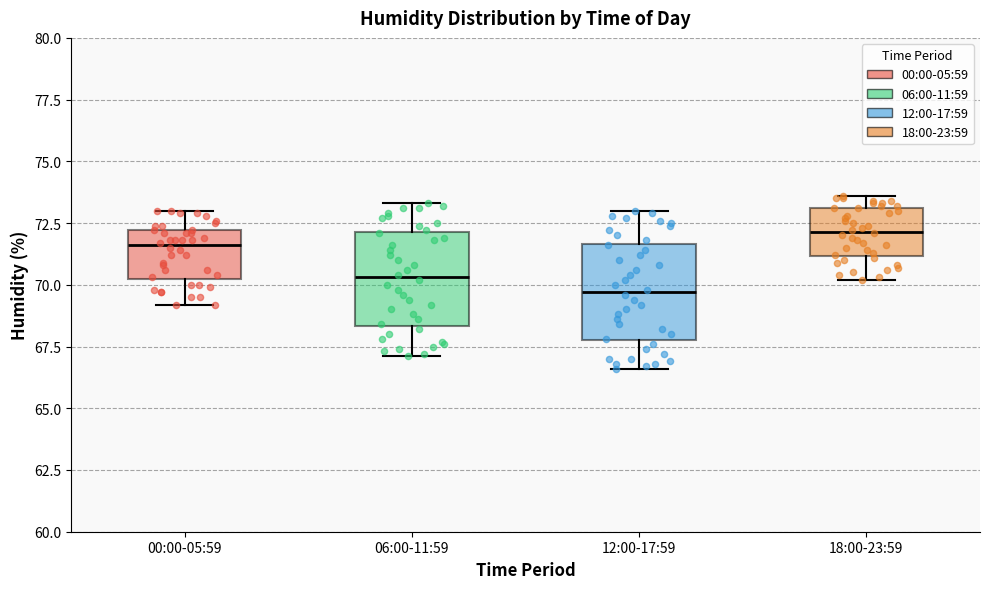

Reading left to right, transcribe this box plot: for each box, give where its median line is, the range the box spans, and where its two whiskers end, as read against the y-axis. The values are not printed on the chart, so give them approximately, as read against the axis.

00:00-05:59: median 71.5, box 70.0 to 72.0, whiskers 69.0 to 73.0
06:00-11:59: median 70.5, box 68.5 to 72.0, whiskers 67.0 to 73.5
12:00-17:59: median 69.5, box 68.0 to 71.5, whiskers 66.5 to 73.0
18:00-23:59: median 72.0, box 71.0 to 73.0, whiskers 70.0 to 73.5